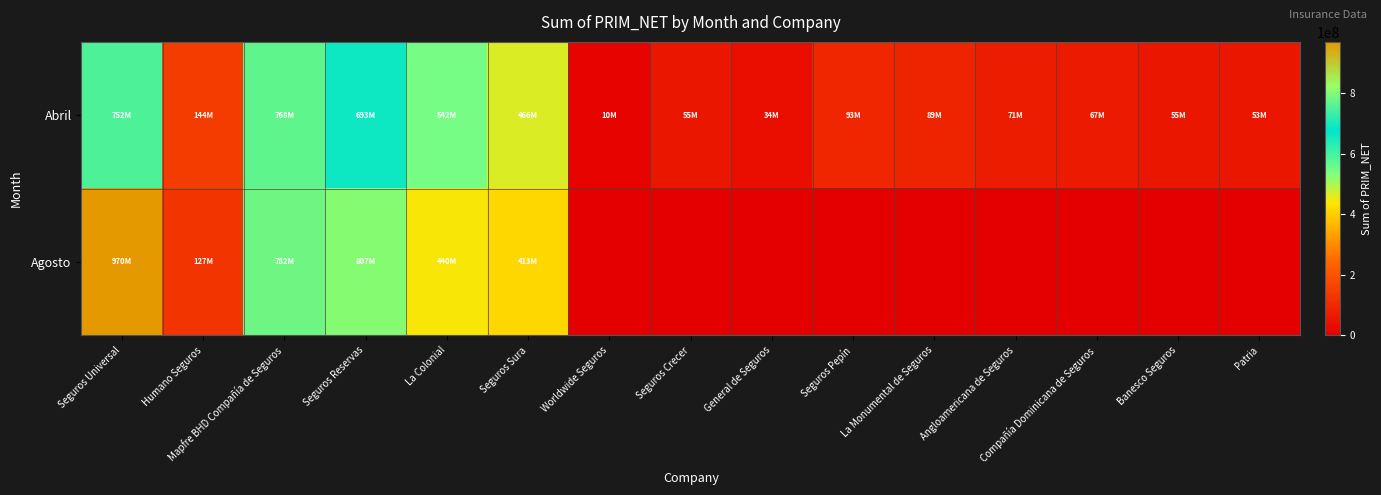

At which category is the sum across all series the highest?

Seguros Universal